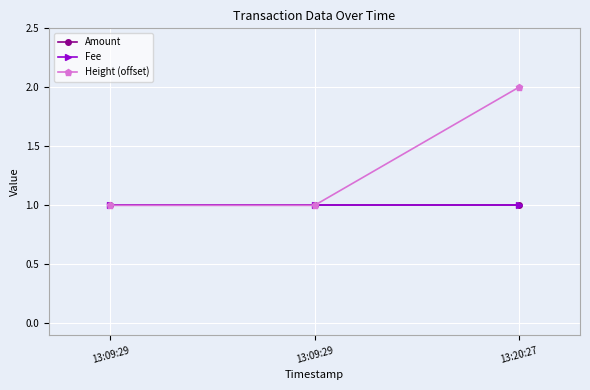

Rank the series by their maximum value, from lowest to highest.

Amount, Fee, Height (offset)